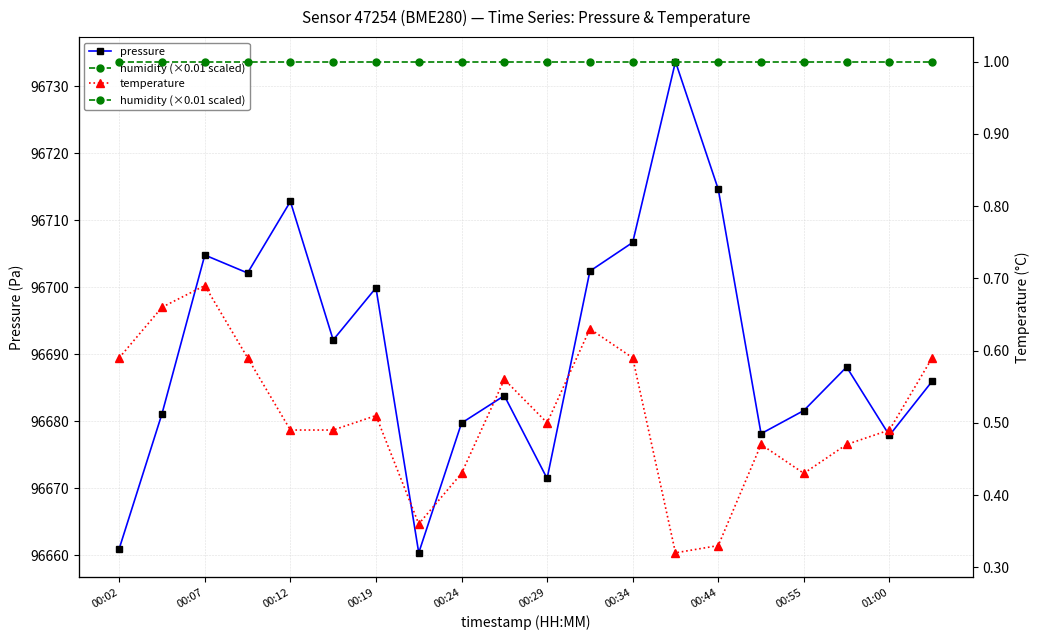

What is the sum of all temperature values?

10.2